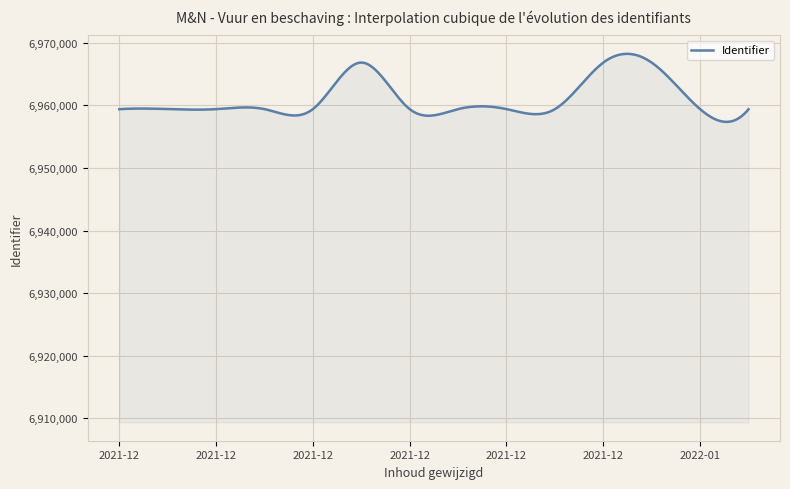

What is the difference between the maximum and minimum values?

10861.6